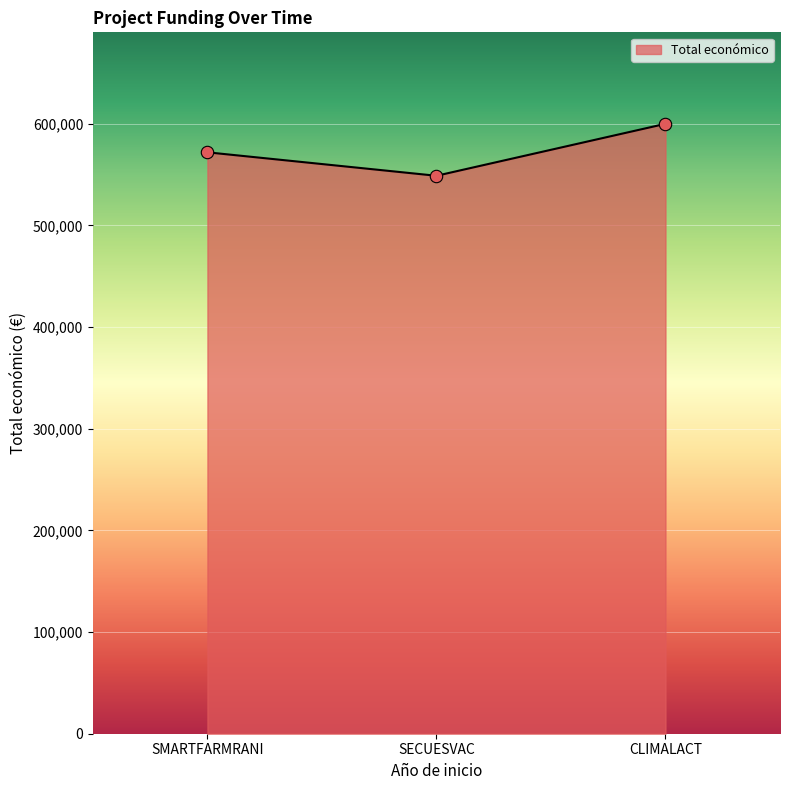

Approximately how many times larger is the value at CLIMALACT compared to SMARTFARMRANI?

1.0